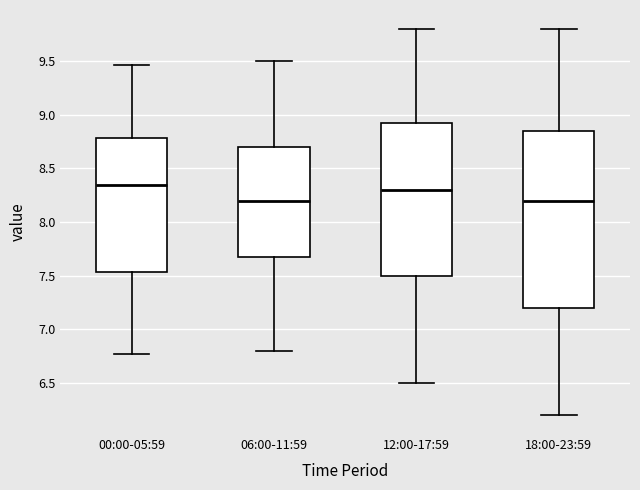

Where is the lower edge of the box for 12:00-17:59 on the y-axis? The values are not printed on the chart, so give them approximately, as read against the axis.

7.50